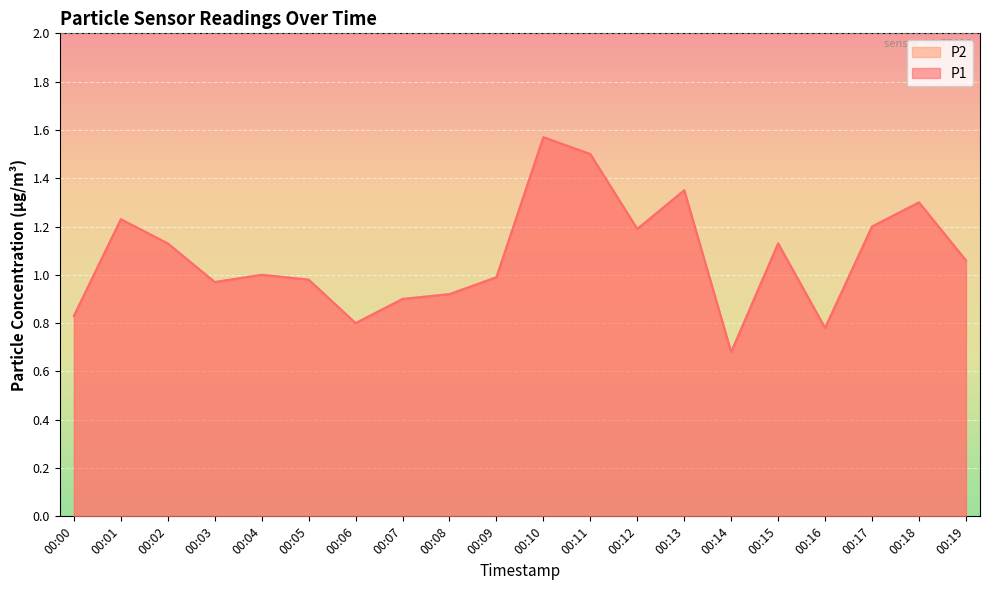

At how many categories does at least one series exceed 1?

10